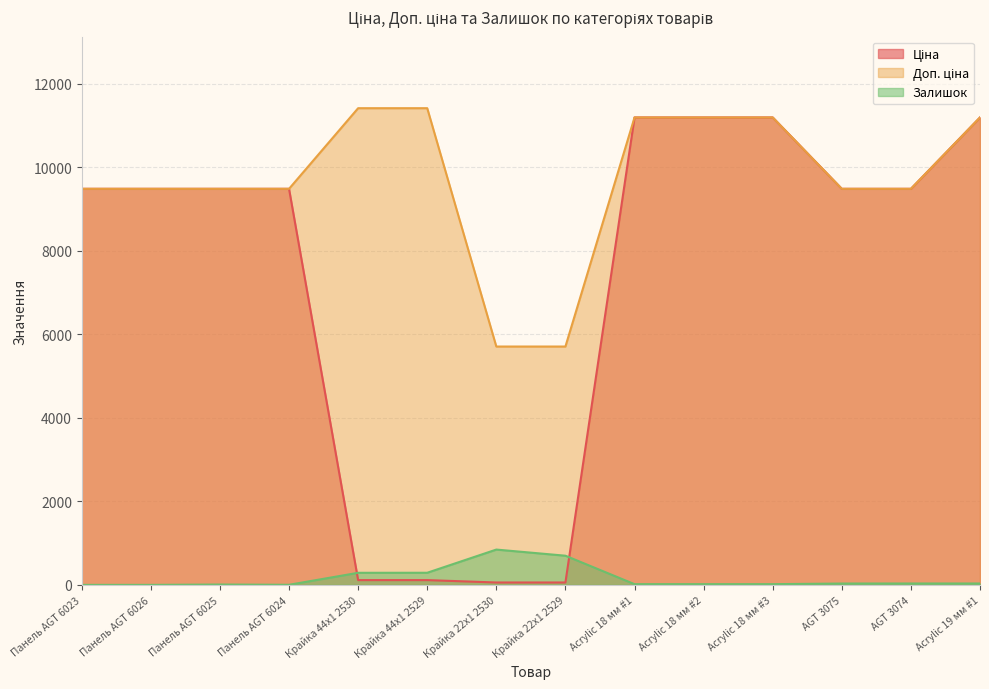

How many series are shown in this chart?

3